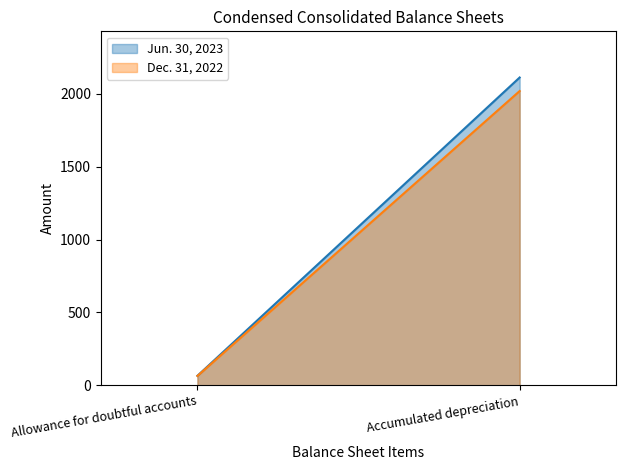

How many lines are shown in the chart?

2